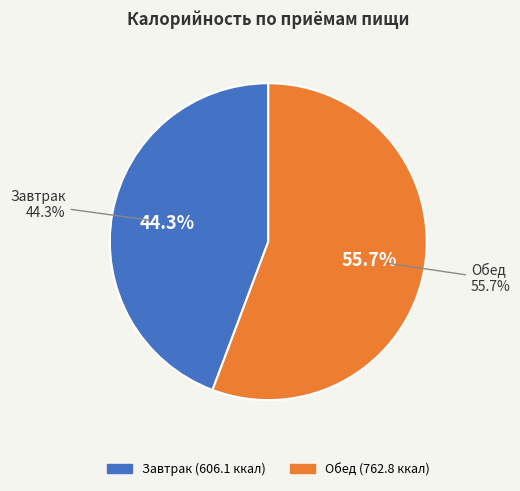

How much of the chart is everything except Завтрак?

55.7%